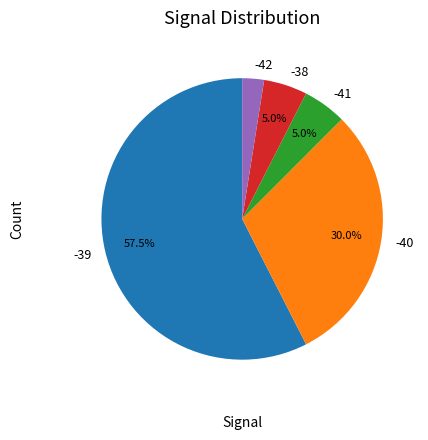

How many slices are in this pie chart?

5